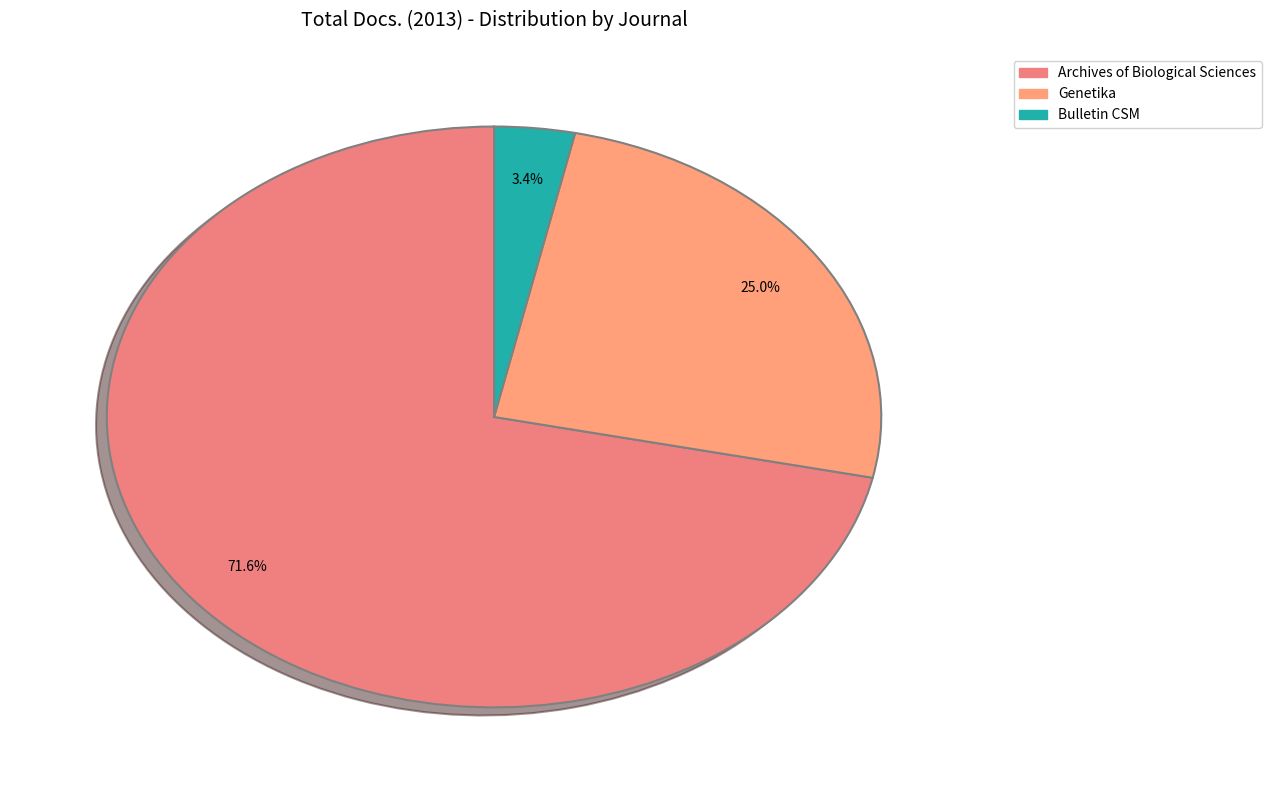

Is there any slice that represents more than half of the pie?

Yes